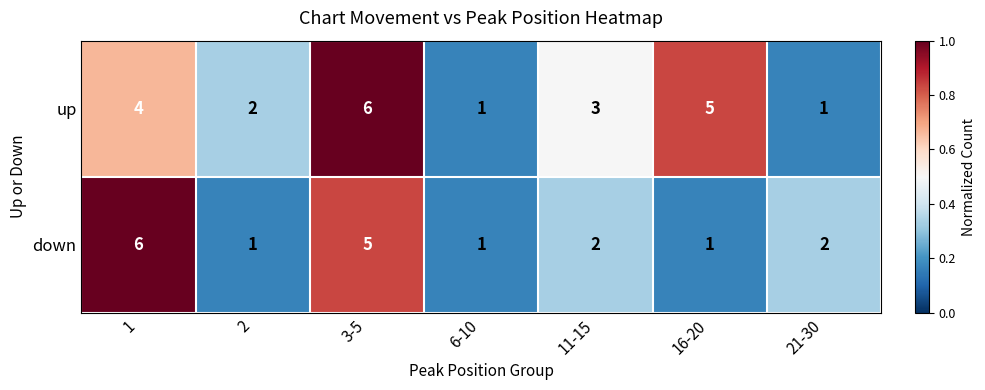

How many distinct data groups are displayed?

2